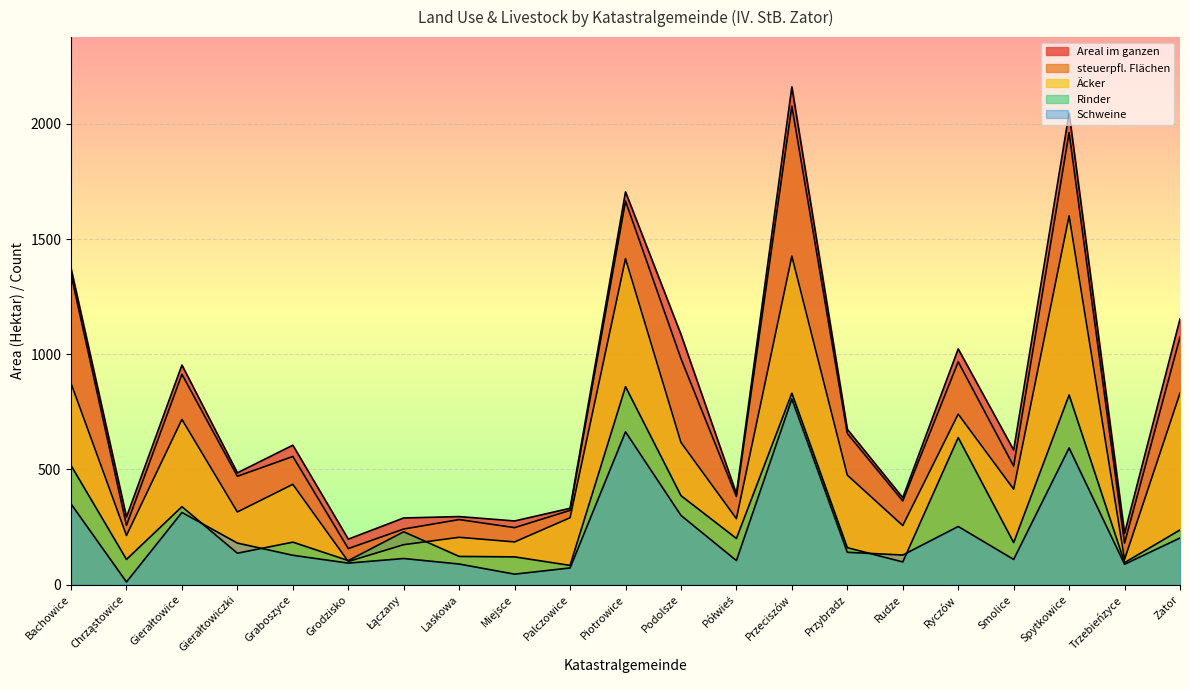

What is the total value across all series at Gierałtowiczki?

1586